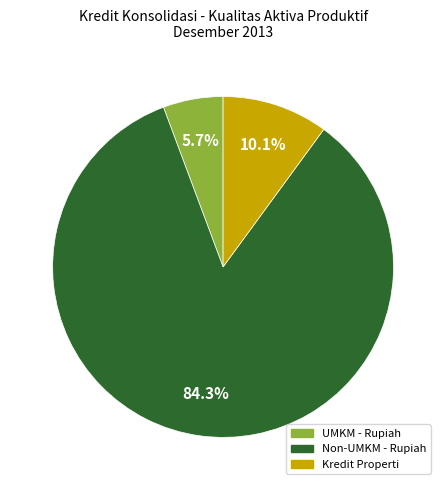

Is there a majority slice in this chart?

Yes